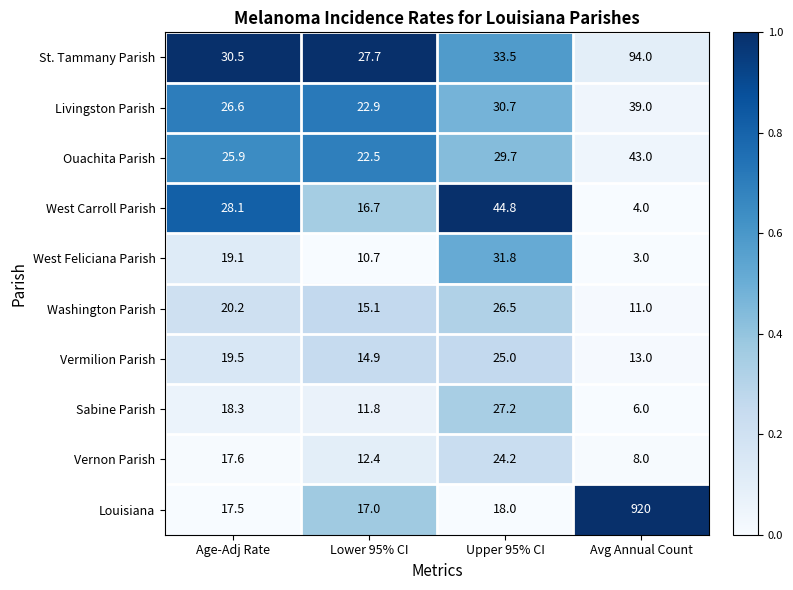

List the series in order of their peak value, lowest first.

Vernon Parish, Vermilion Parish, Washington Parish, Sabine Parish, West Feliciana Parish, Livingston Parish, Ouachita Parish, West Carroll Parish, St. Tammany Parish, Louisiana